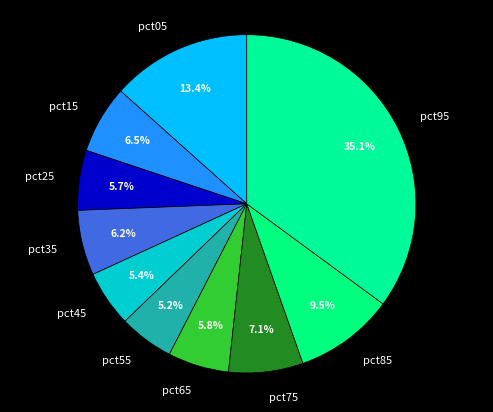

Does pct65 represent more than half of the total?

No